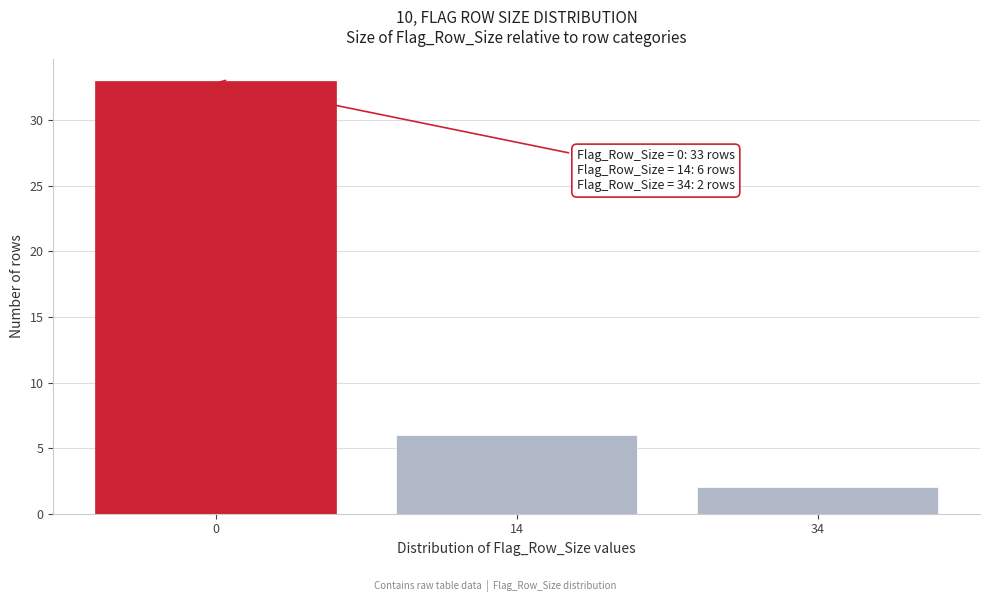

Reading right to left, what are all the values shown in this chart?

2	6	33